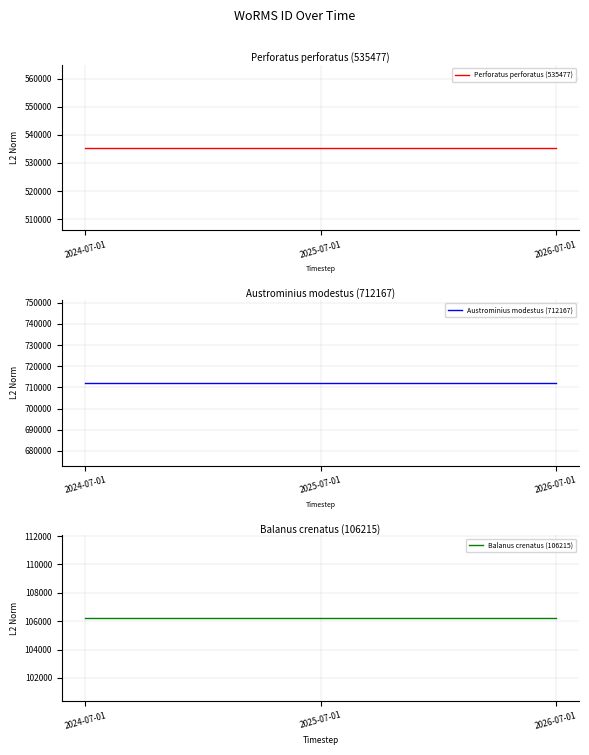

What is the value of the Perforatus perforatus (535477) point at the 3rd from the left?

535477